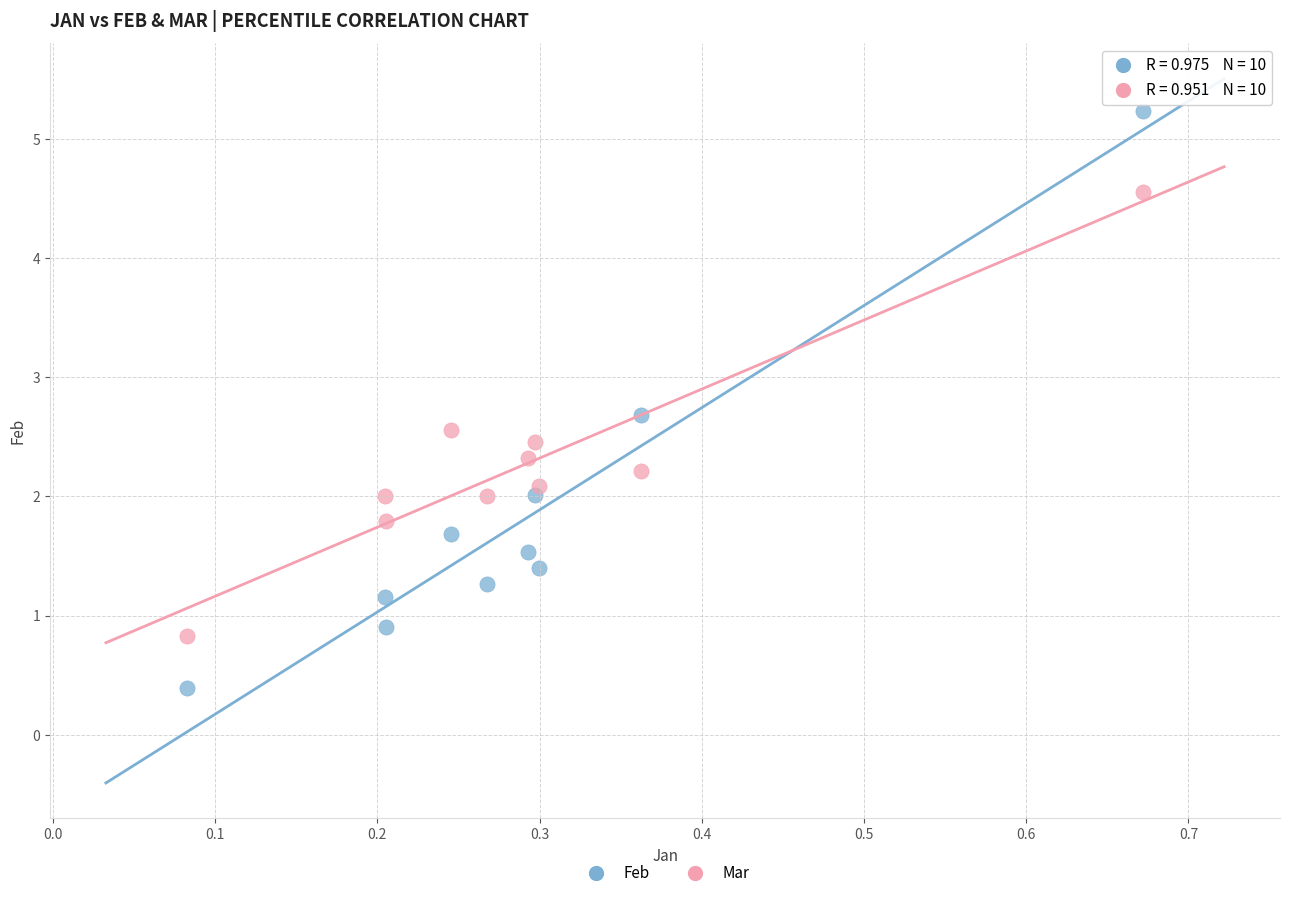

Across all data points, what is the range of Y values (max minus min)?

4.8